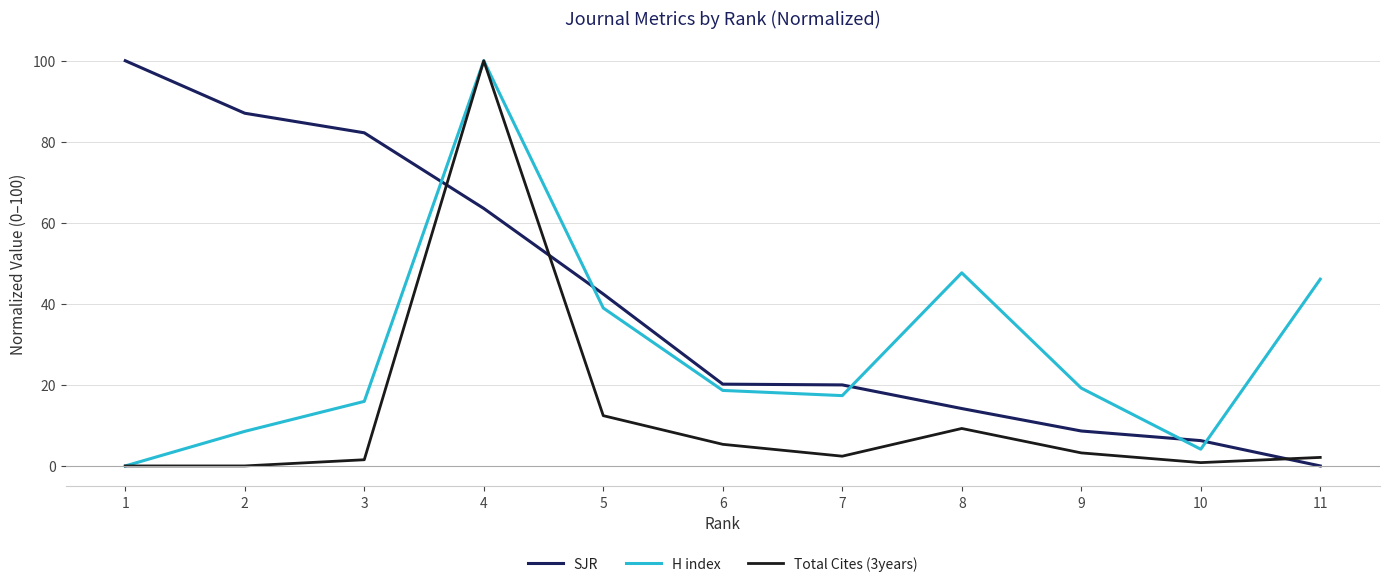

The value of SJR at 4 is 63.5. True or false?

True